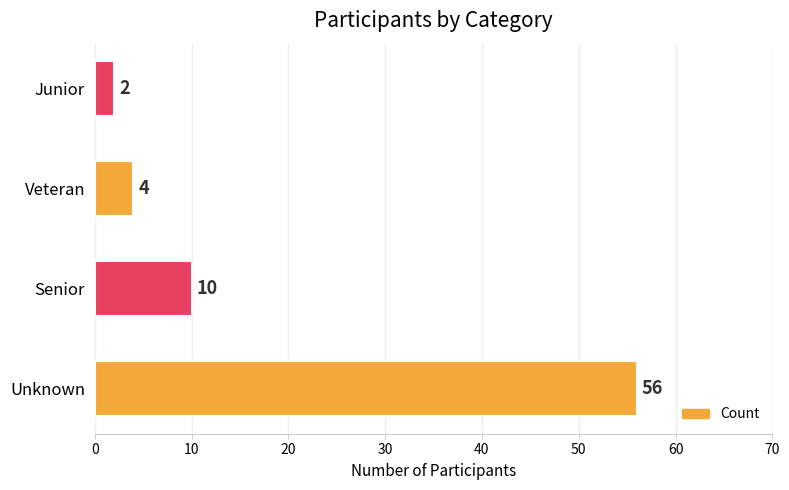

Reading bottom to top, list all the values displayed in this chart.

56	10	4	2